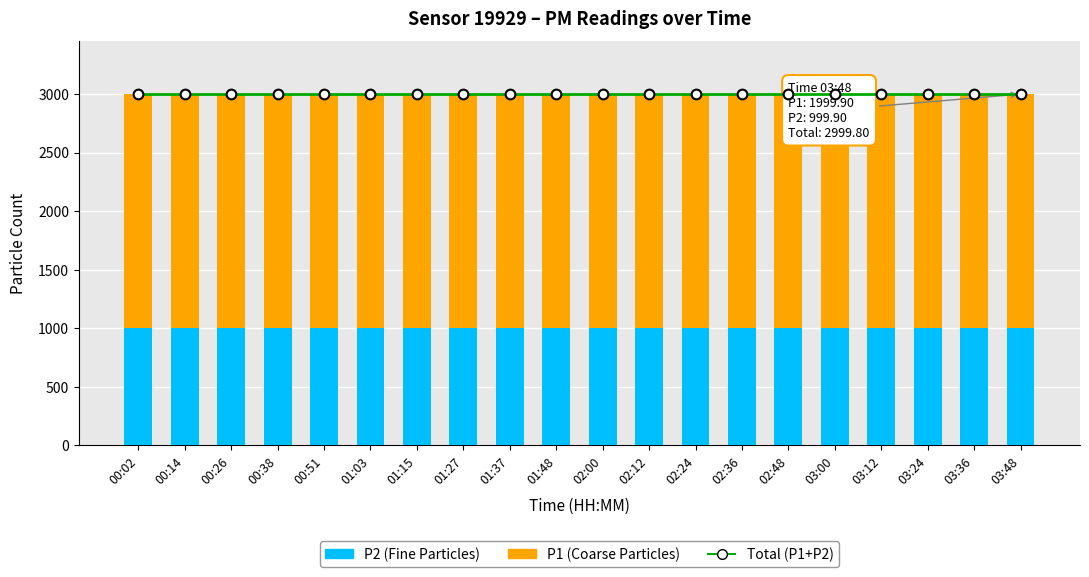

Read the P2 value at 02:12.

999.9